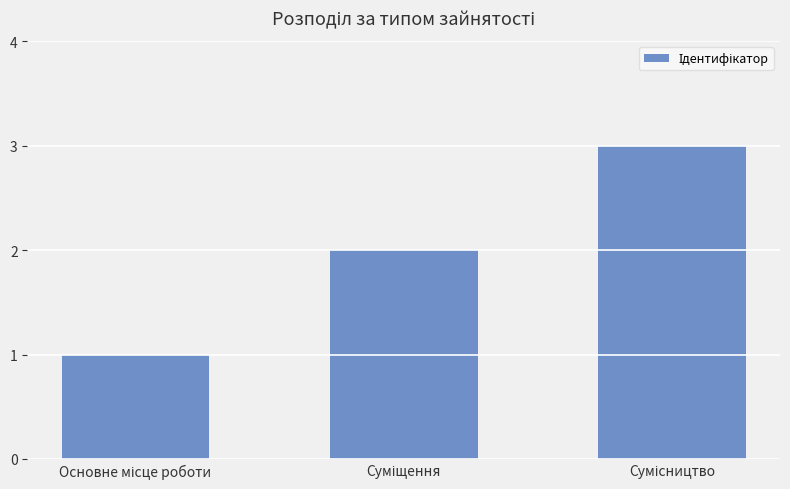

What is the average value?

2